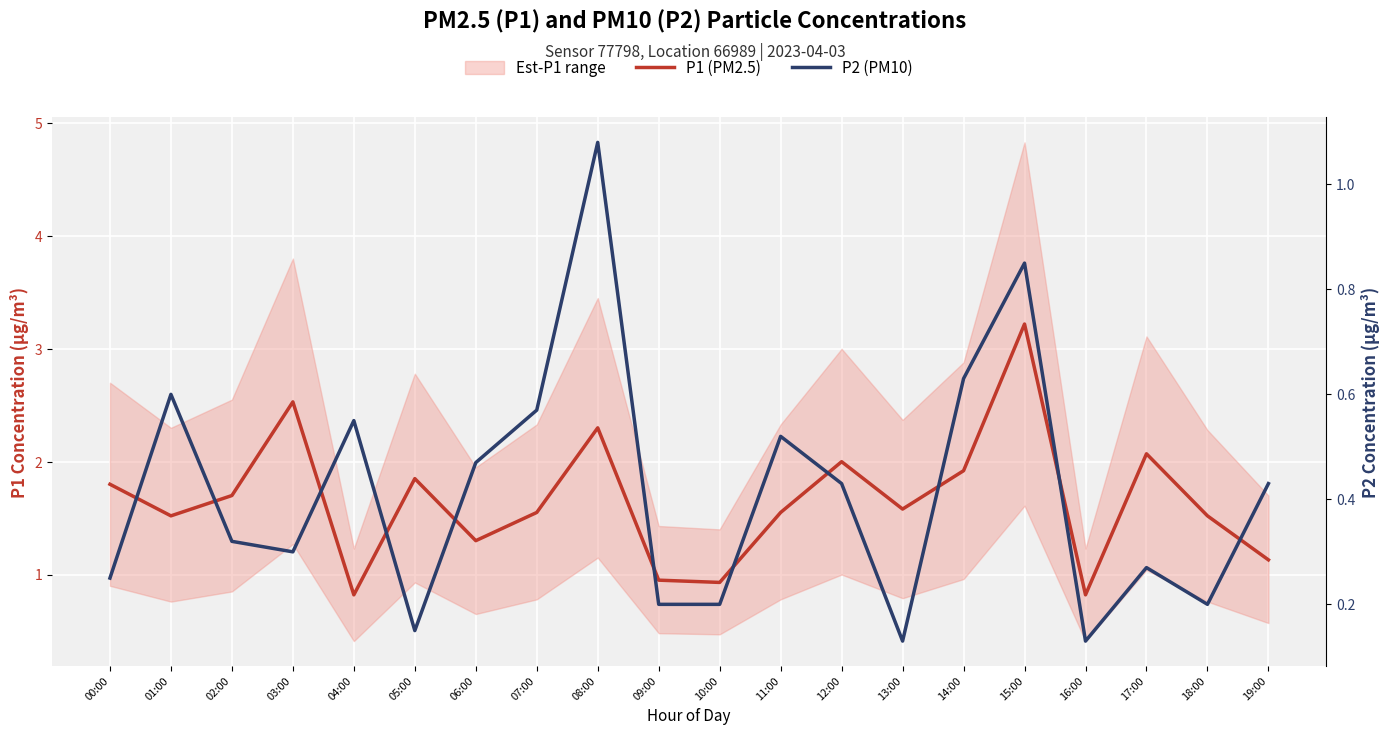

The P2 (PM10) series shows 1.1 at 08:00. True or false?

True